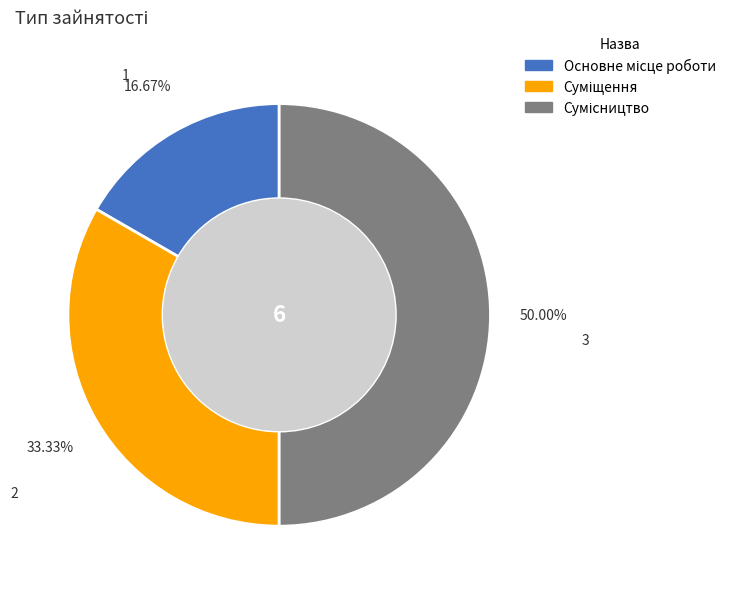

How many segments does this pie chart have?

3